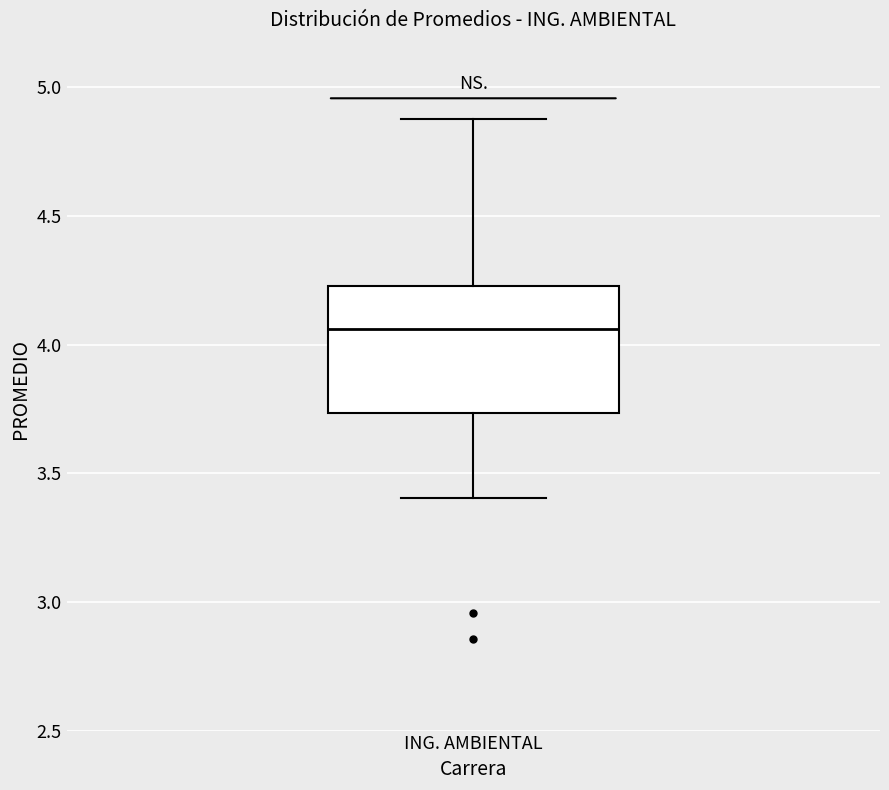

Where does the median line of the box for ING. AMBIENTAL sit on the y-axis? The values are not printed on the chart, so give them approximately, as read against the axis.

4.05